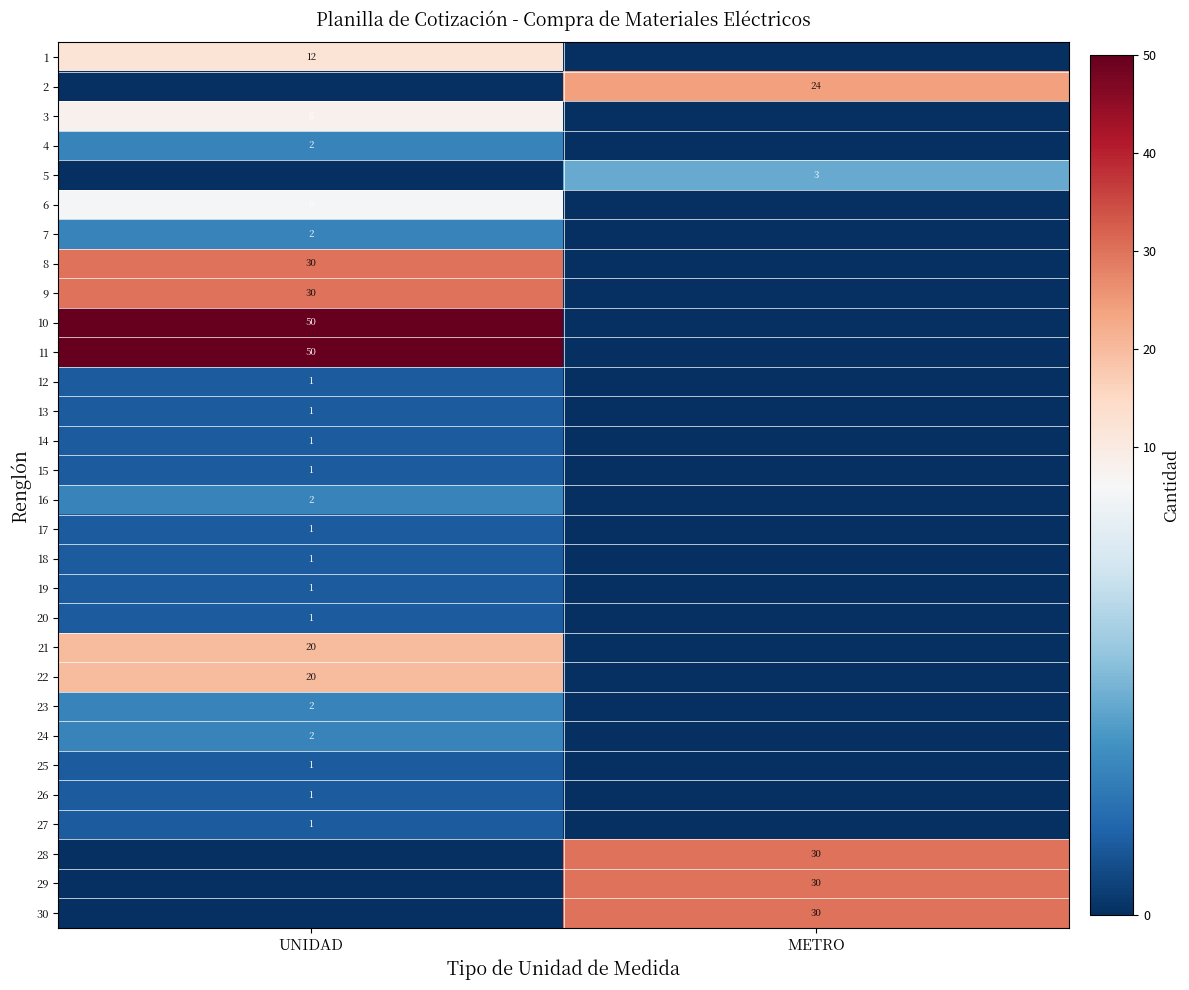

Is the value of 22 at UNIDAD greater than the value of 15 at UNIDAD?

Yes